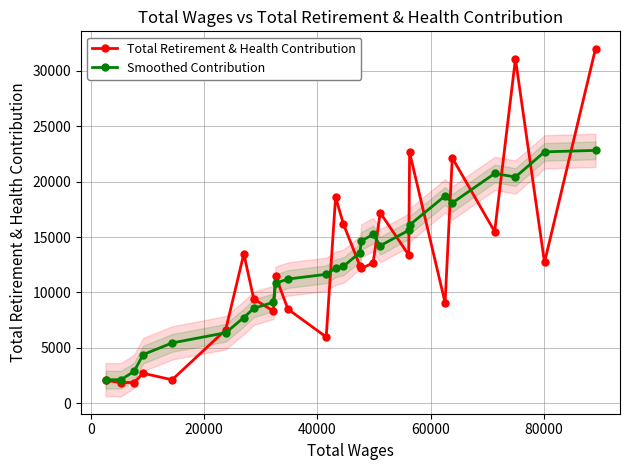

After their last crossing, which series has the higher values: Smoothed Contribution or Total Retirement & Health Contribution?

Total Retirement & Health Contribution